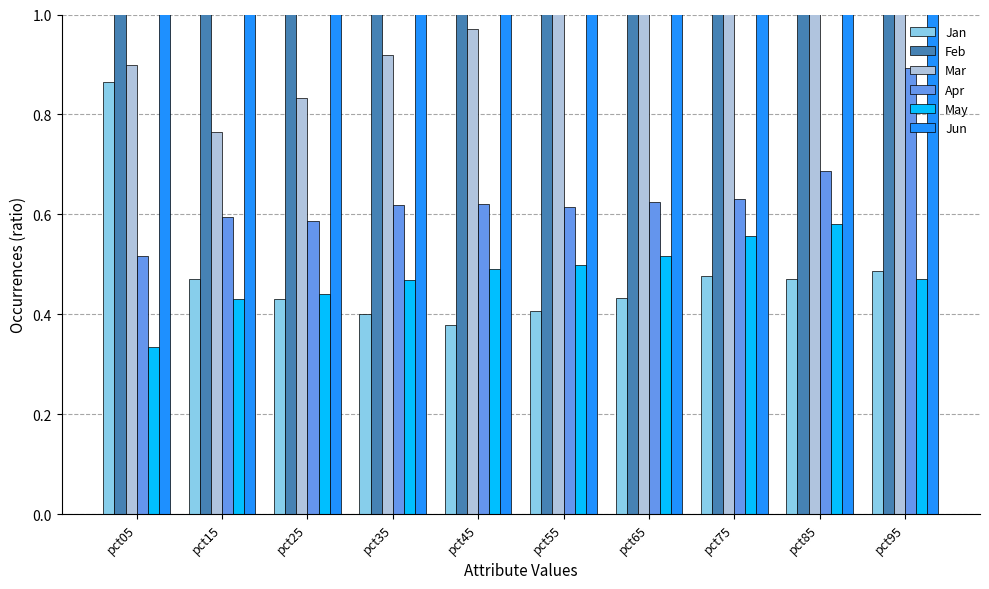

Is it true that Mar equals 1.0 at pct45?

True